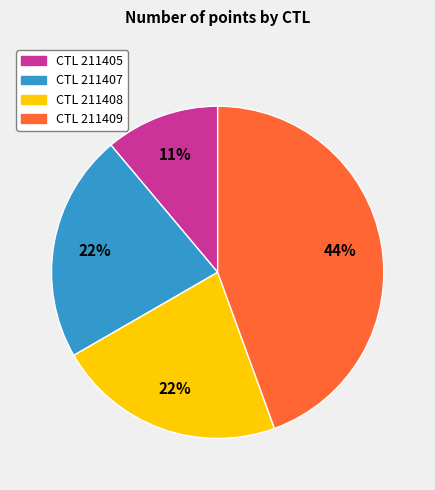

Does any single category account for the majority?

No